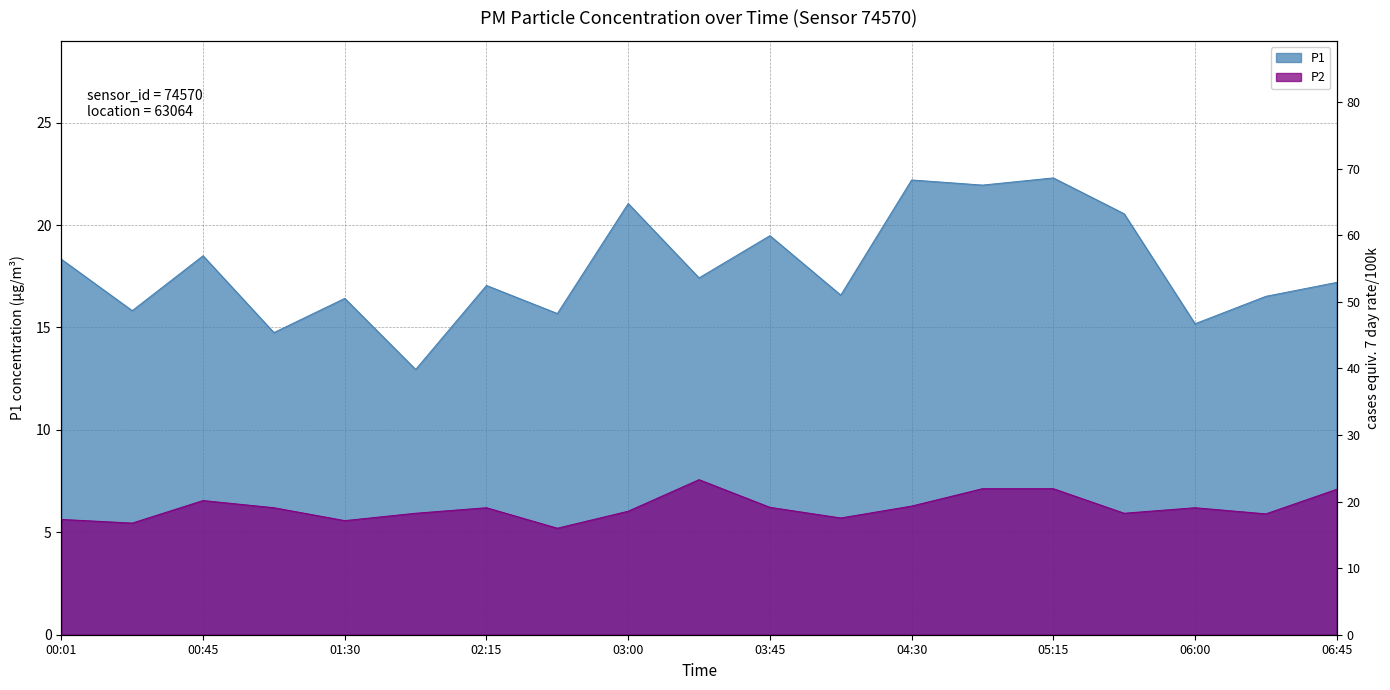

Does the chart display data point markers on the line(s)?

No